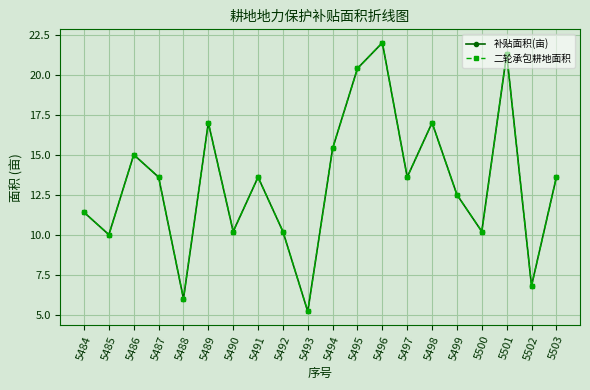

What is the value of the 二轮承包耕地面积 point at the 19th from the left?

6.8